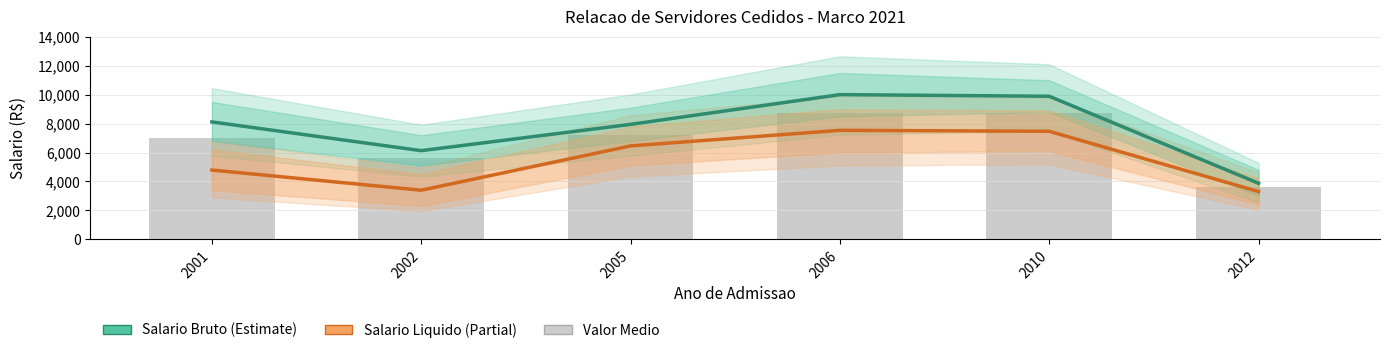

The value of Salario Bruto (Estimate) at 2006 is 10003.1. True or false?

True